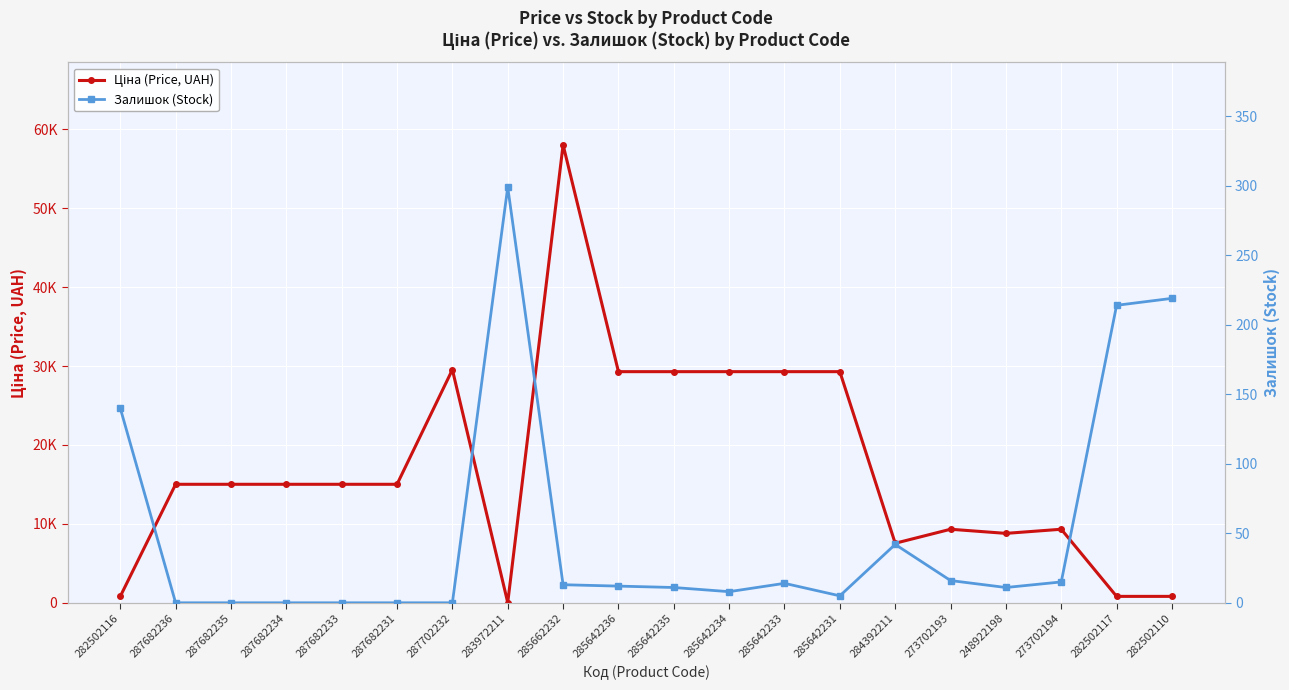

How many categories are shown in the chart?

20